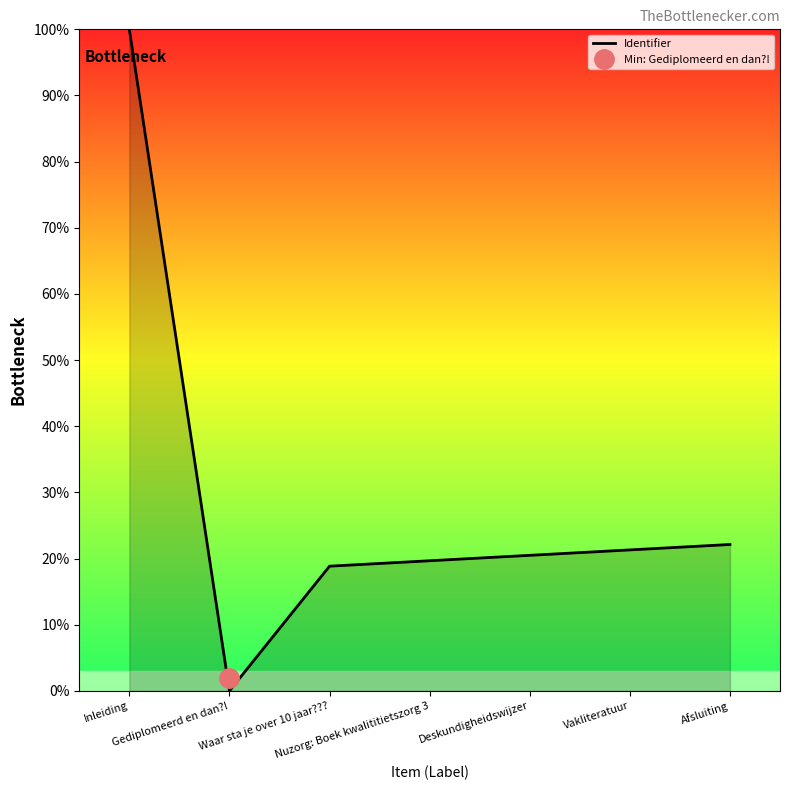

Rank the categories by value from highest to lowest.

Inleiding, Afsluiting, Vakliteratuur, Deskundigheidswijzer, Nuzorg: Boek kwalititietszorg 3, Waar sta je over 10 jaar???, Gediplomeerd en dan?!